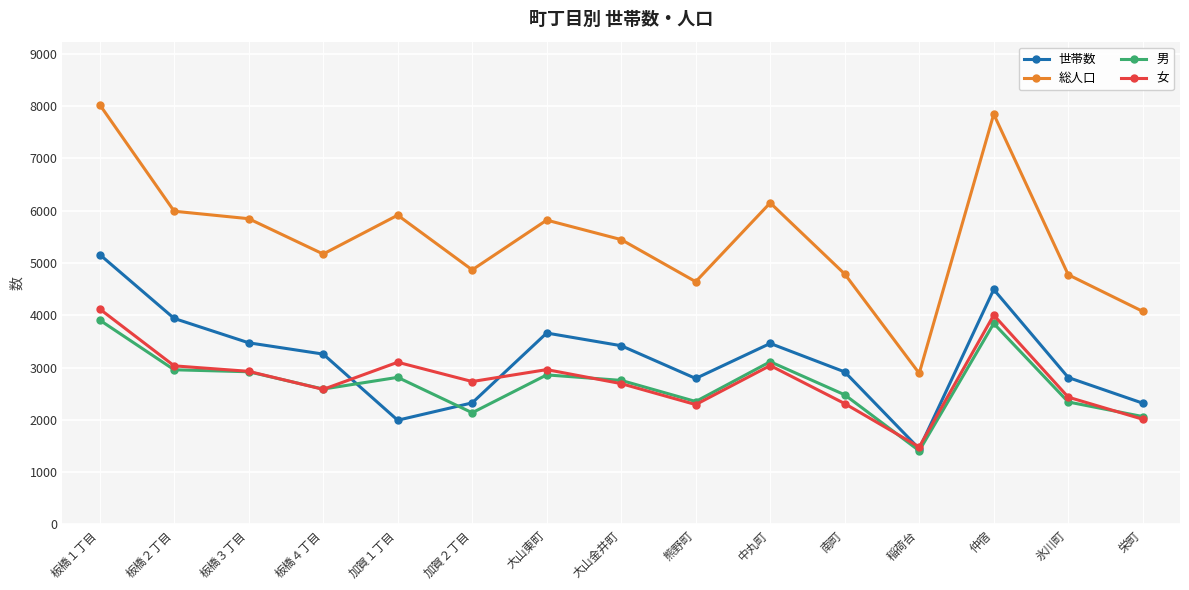

The value of 男 at 大山金井町 is 717. True or false?

False